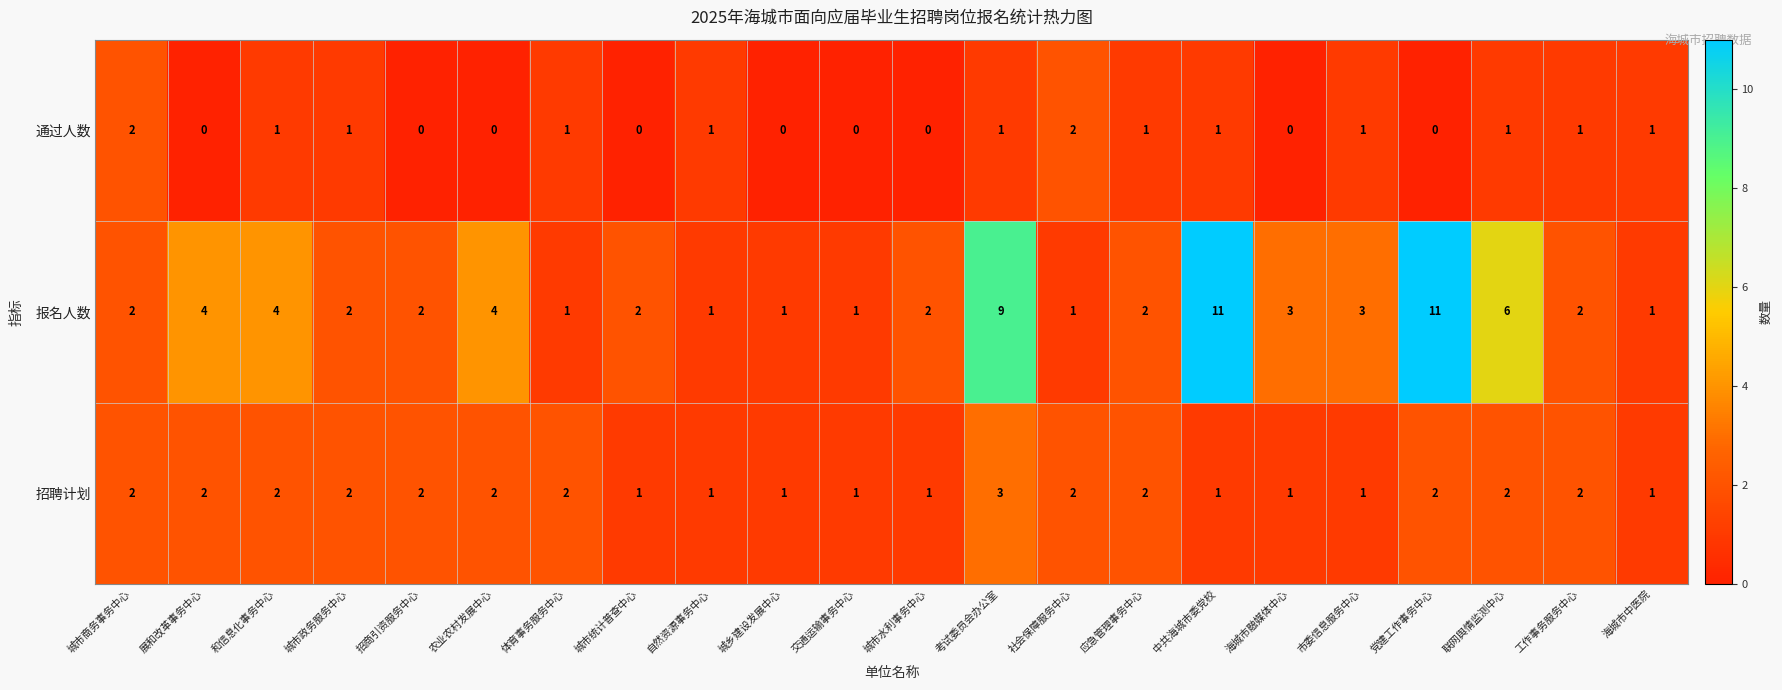

What is the difference between the second highest and second lowest values in the 报名人数 series?

10